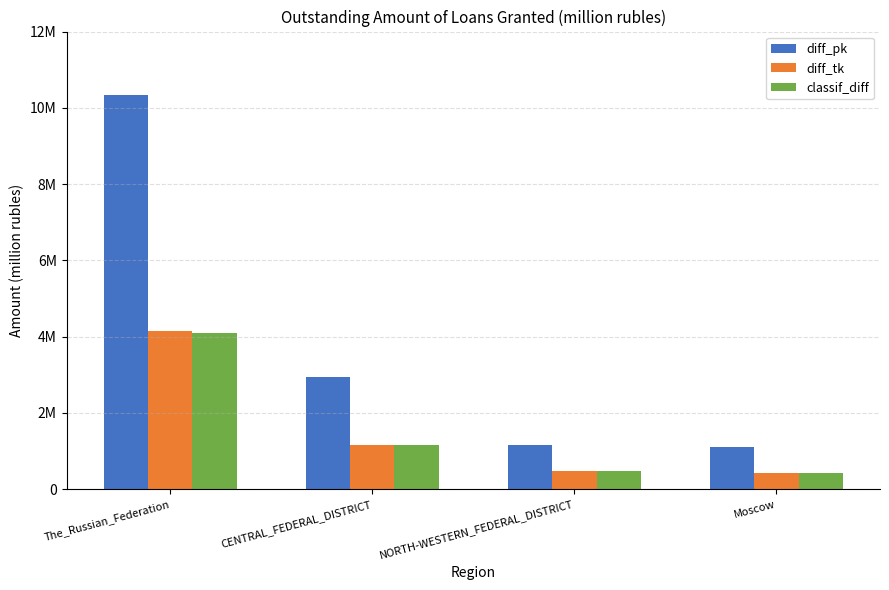

Which series has the largest total across all categories?

diff_pk